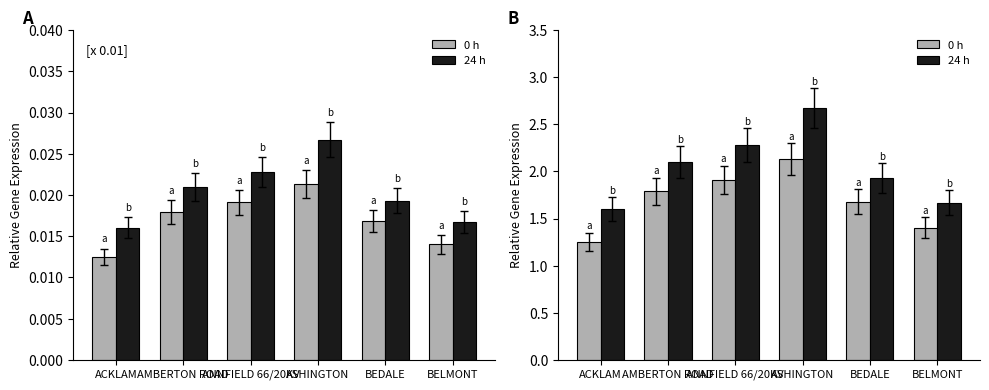

The 24 h series shows 1.0 at BEDALE. True or false?

False